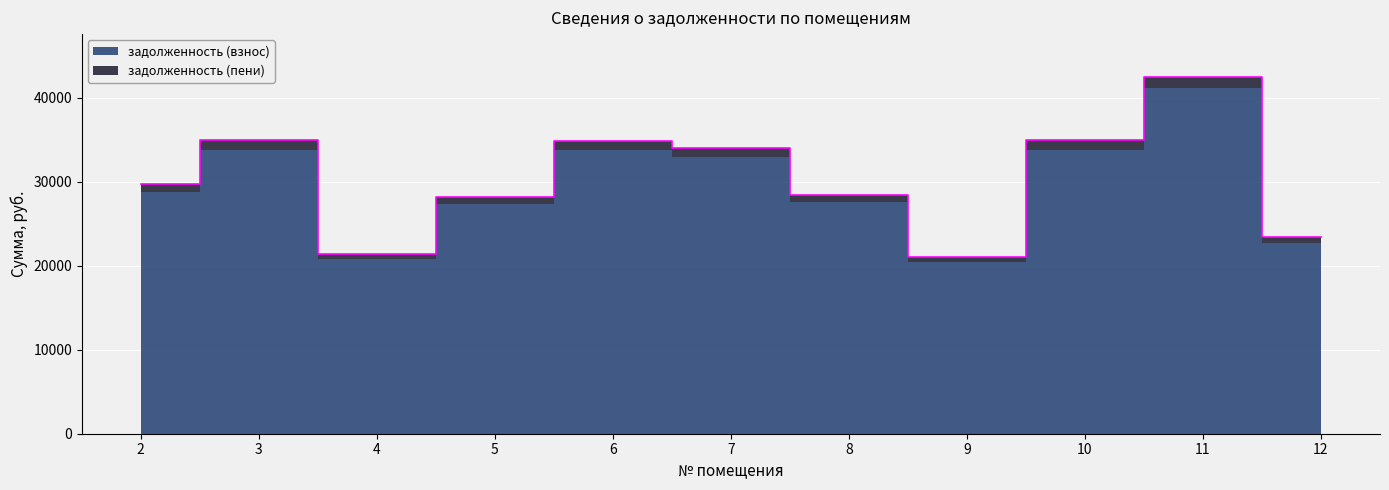

How many lines are shown in the chart?

1